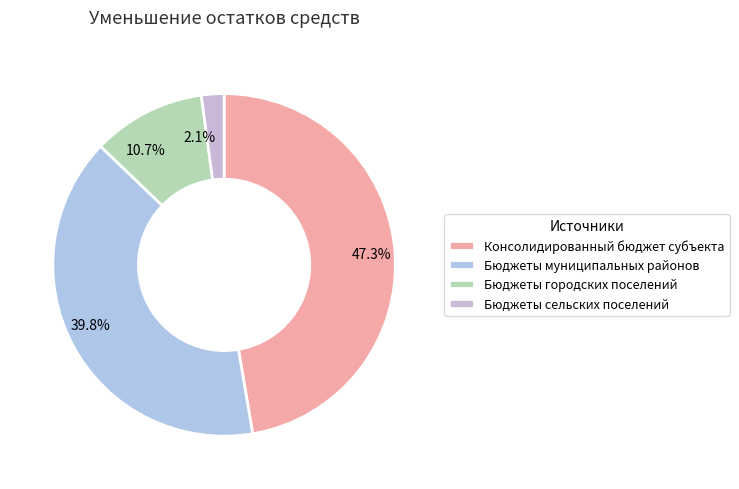

To the nearest percent, what is the difference between the Бюджеты городских поселений and Бюджеты муниципальных районов slice percentages?

29%